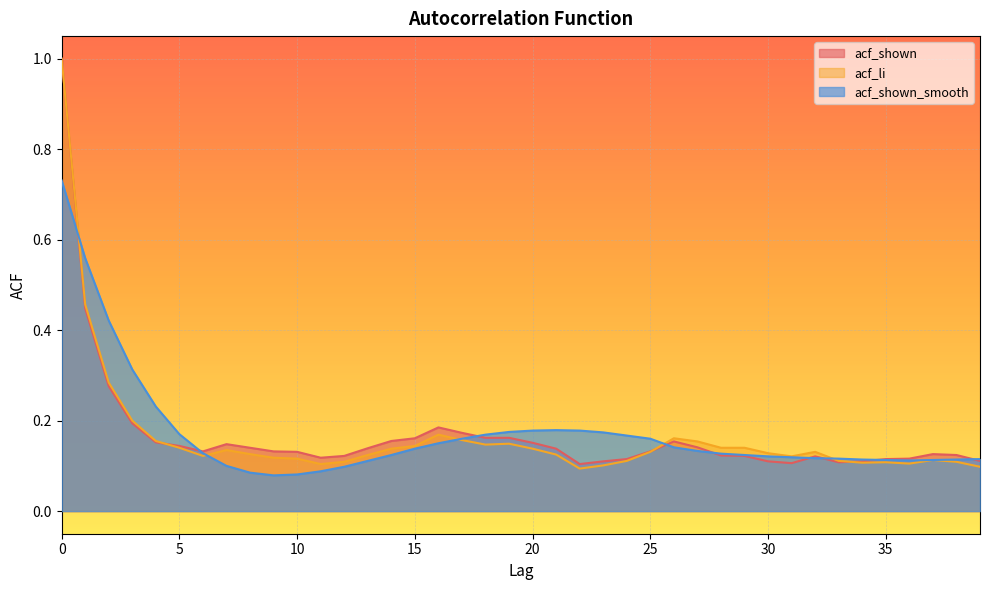

Which series has the largest total across all categories?

acf_shown_smooth